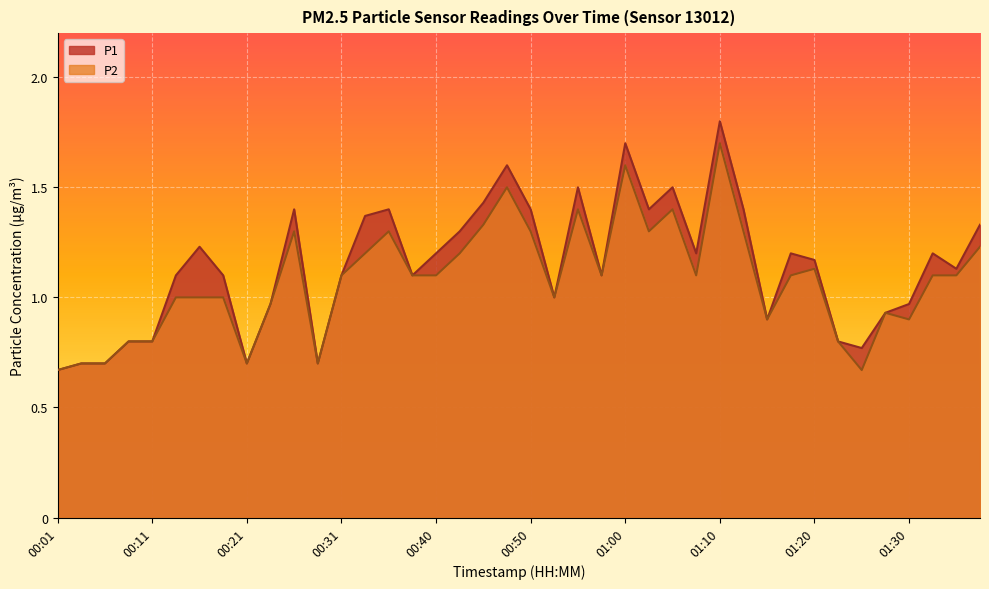

Between 00:35 and 01:17, which series saw the biggest shift?

P1